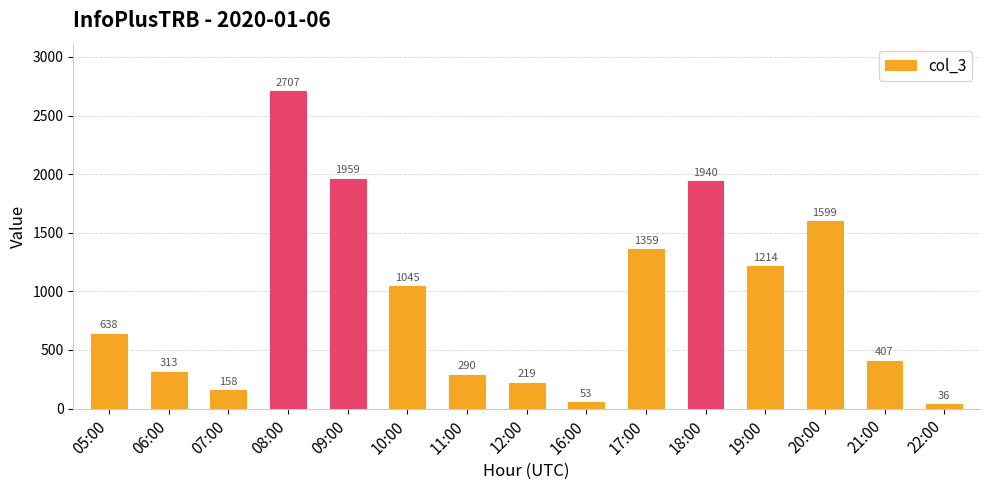

What is the label of the 1st bar from the right?

22:00